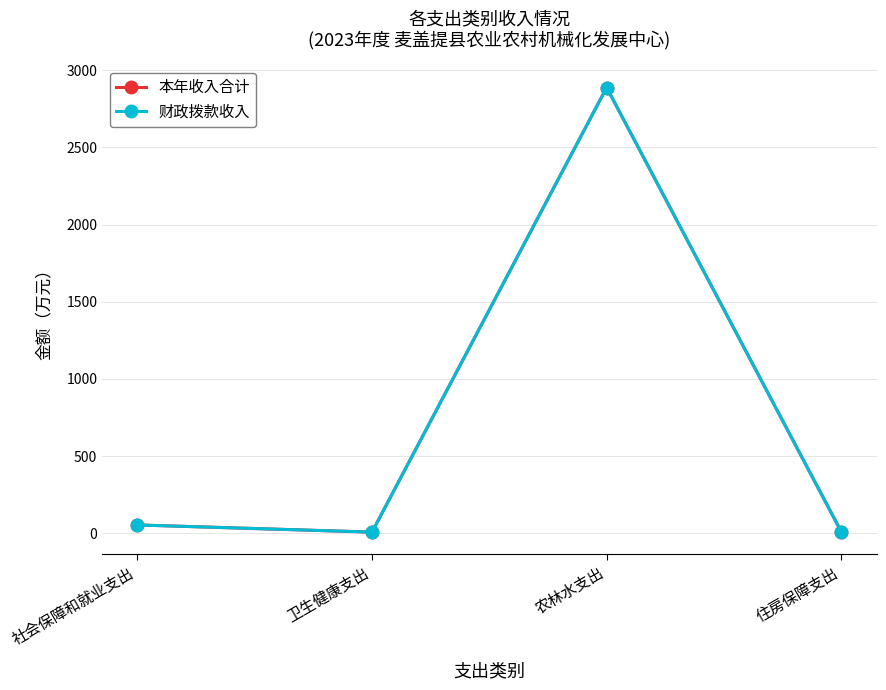

Which series changed the most between 农林水支出 and 住房保障支出?

本年收入合计